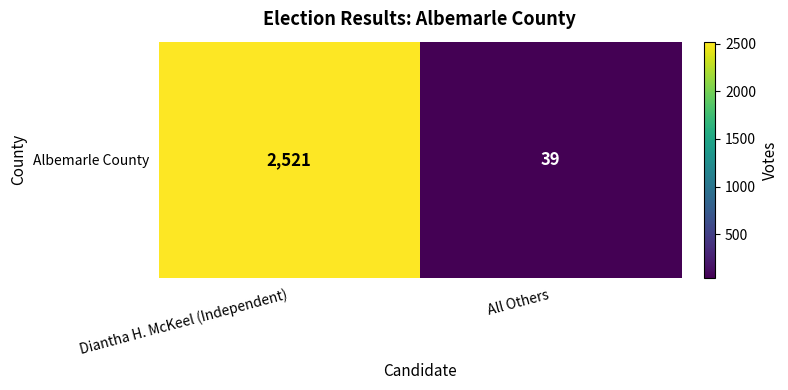

What is the average value?

1280